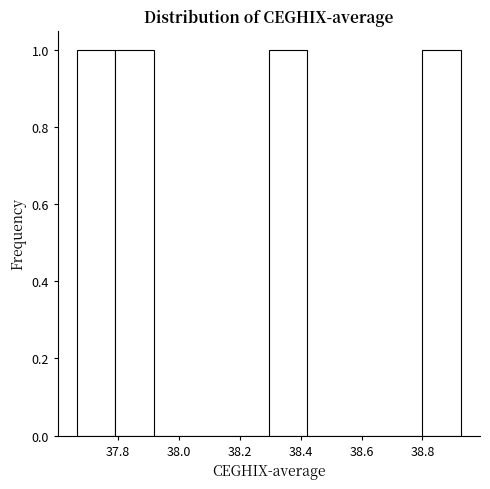

Reading left to right, list every bar in this chart as the range it spans on the x-axis followed by its height. Neither the bar edges nor the heights are printed on the chart, so give them approximately, as read against the axes.

37.66 to 37.80: 1
37.80 to 37.92: 1
37.92 to 38.04: 0
38.04 to 38.16: 0
38.16 to 38.30: 0
38.30 to 38.42: 1
38.42 to 38.54: 0
38.54 to 38.68: 0
38.68 to 38.80: 0
38.80 to 38.92: 1